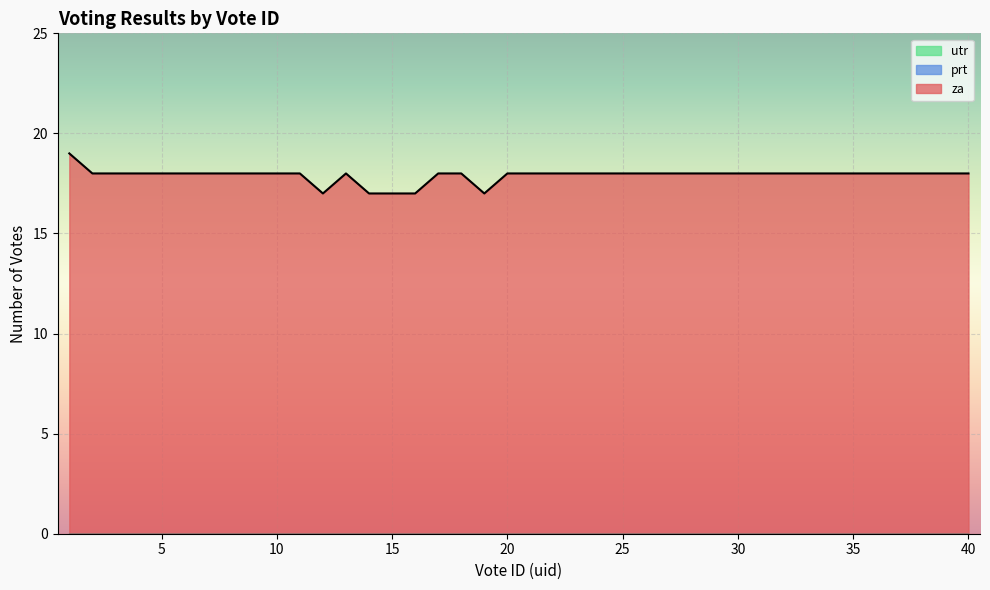

True or false: prt and utr intersect in this chart.

False